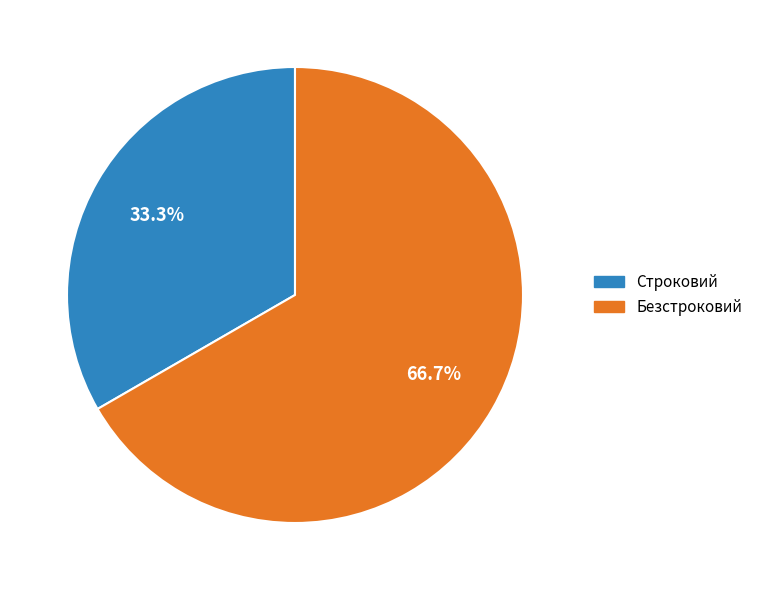

To the nearest percent, what is the difference between the Безстроковий and Строковий slice percentages?

33%